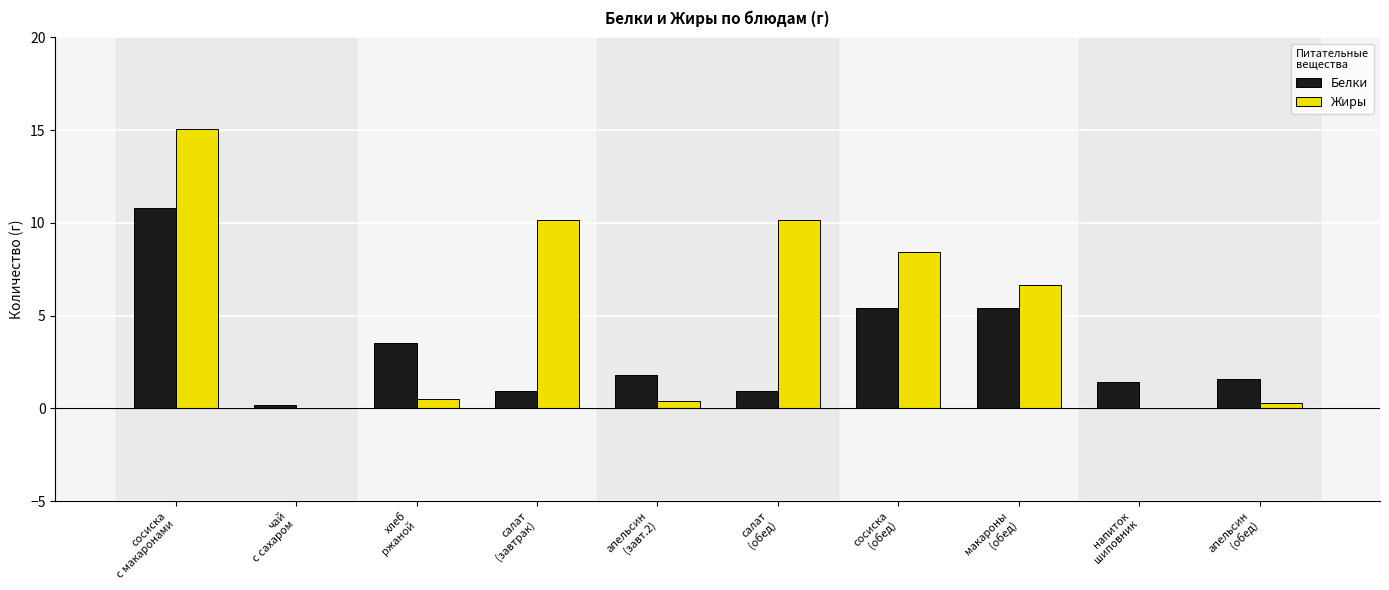

How many data points in Жиры are above 6?

5